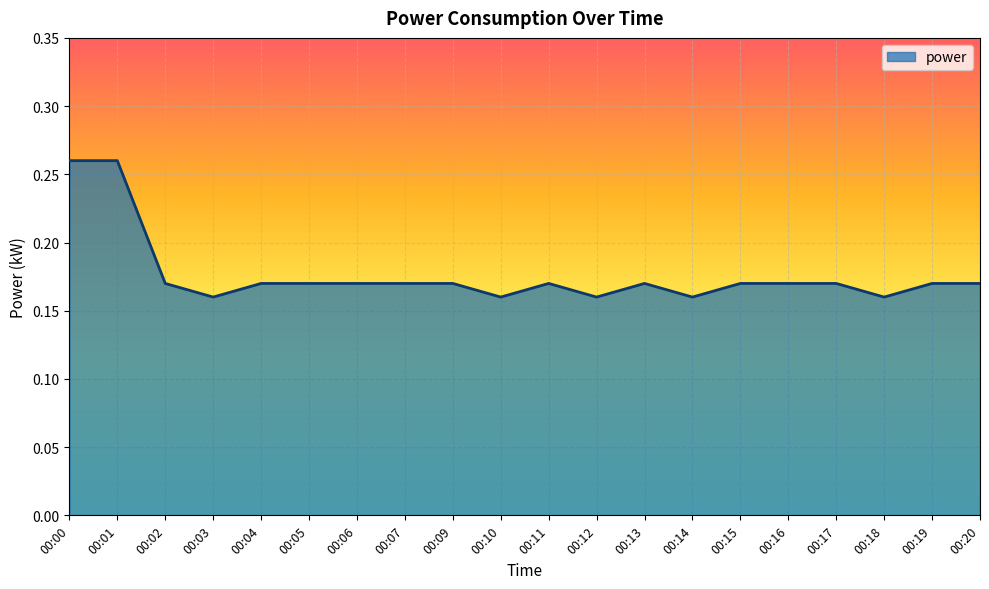

The value at 00:00 is 0.4. True or false?

False